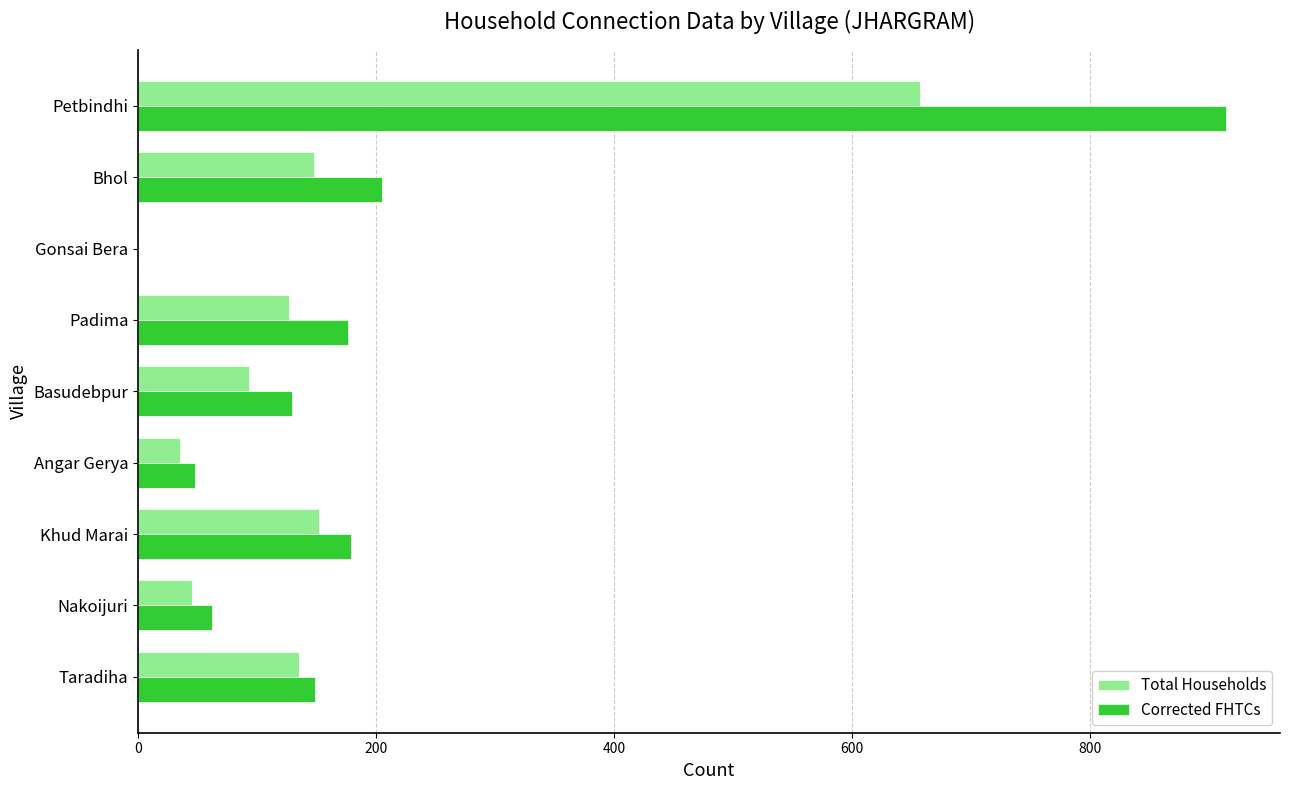

Between Gonsai Bera and Petbindhi, which series saw the biggest shift?

Corrected FHTCs